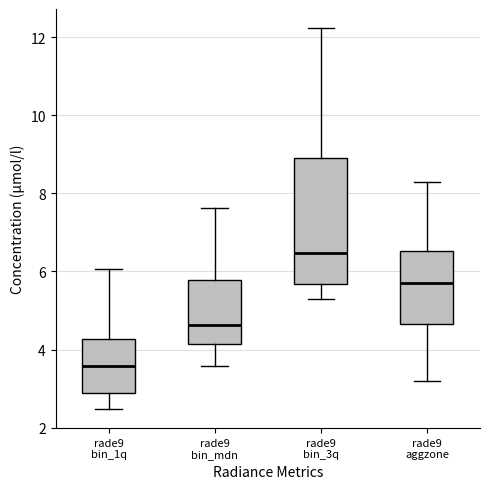

Which box has the highest median line?

rade9 bin_3q